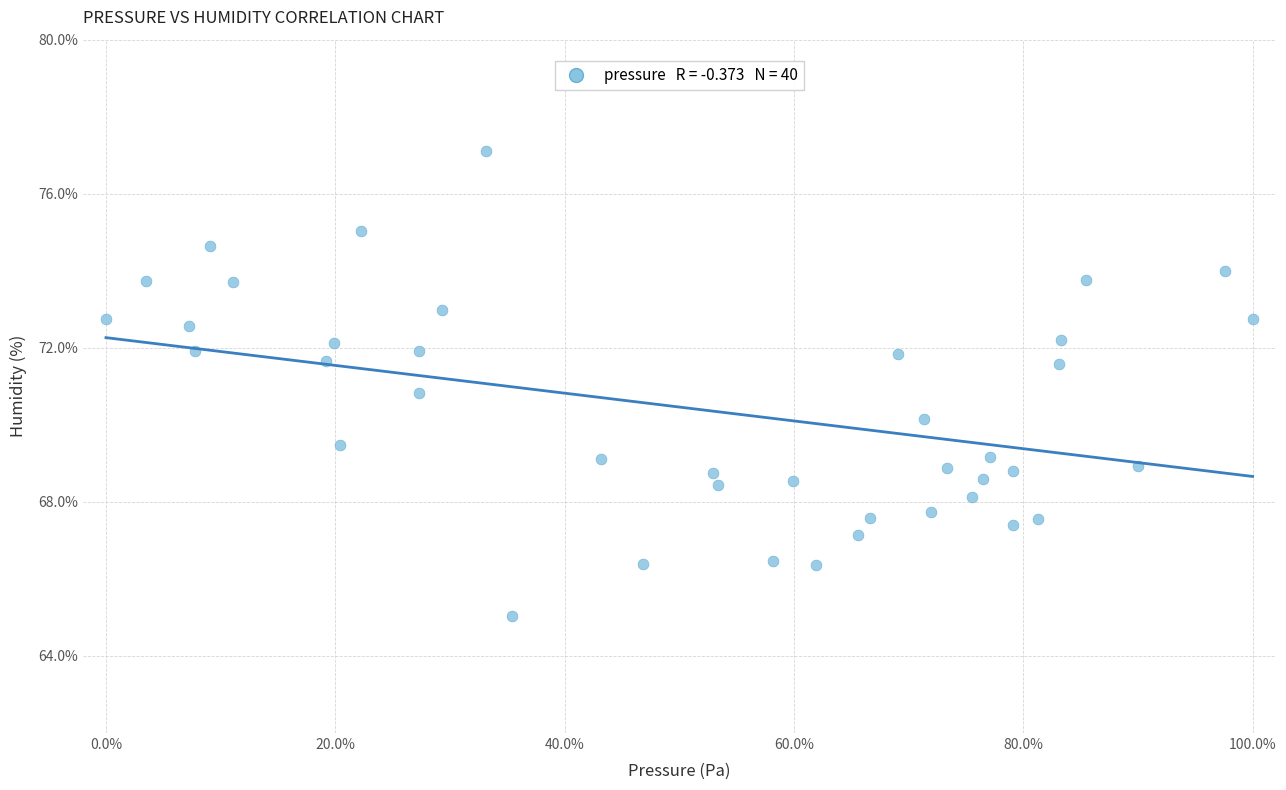

What is the range of X values (max minus min)?

100.0